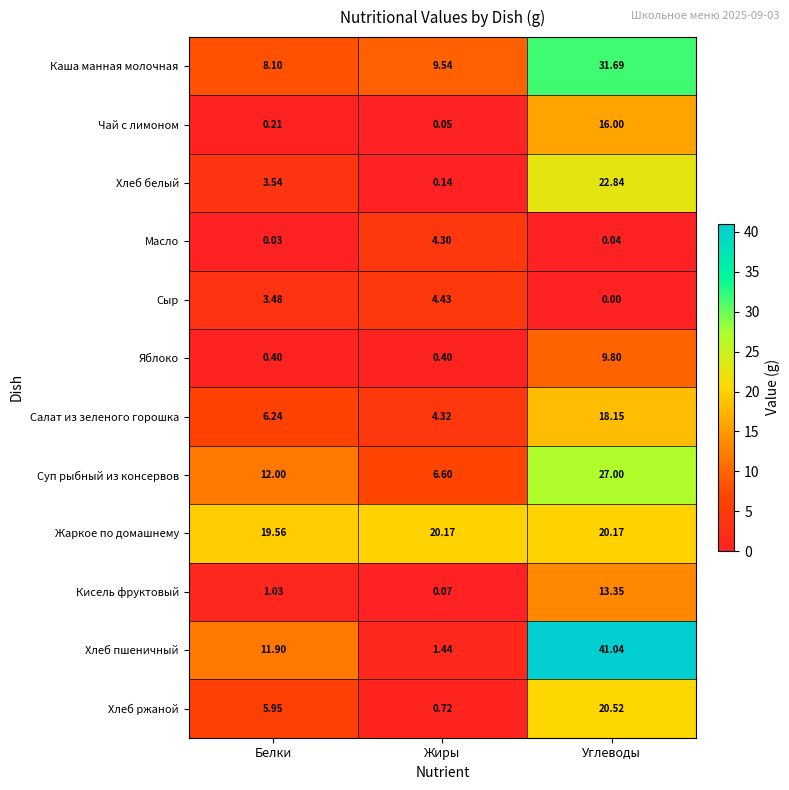

Which series has the largest total across all categories?

Жаркое по домашнему